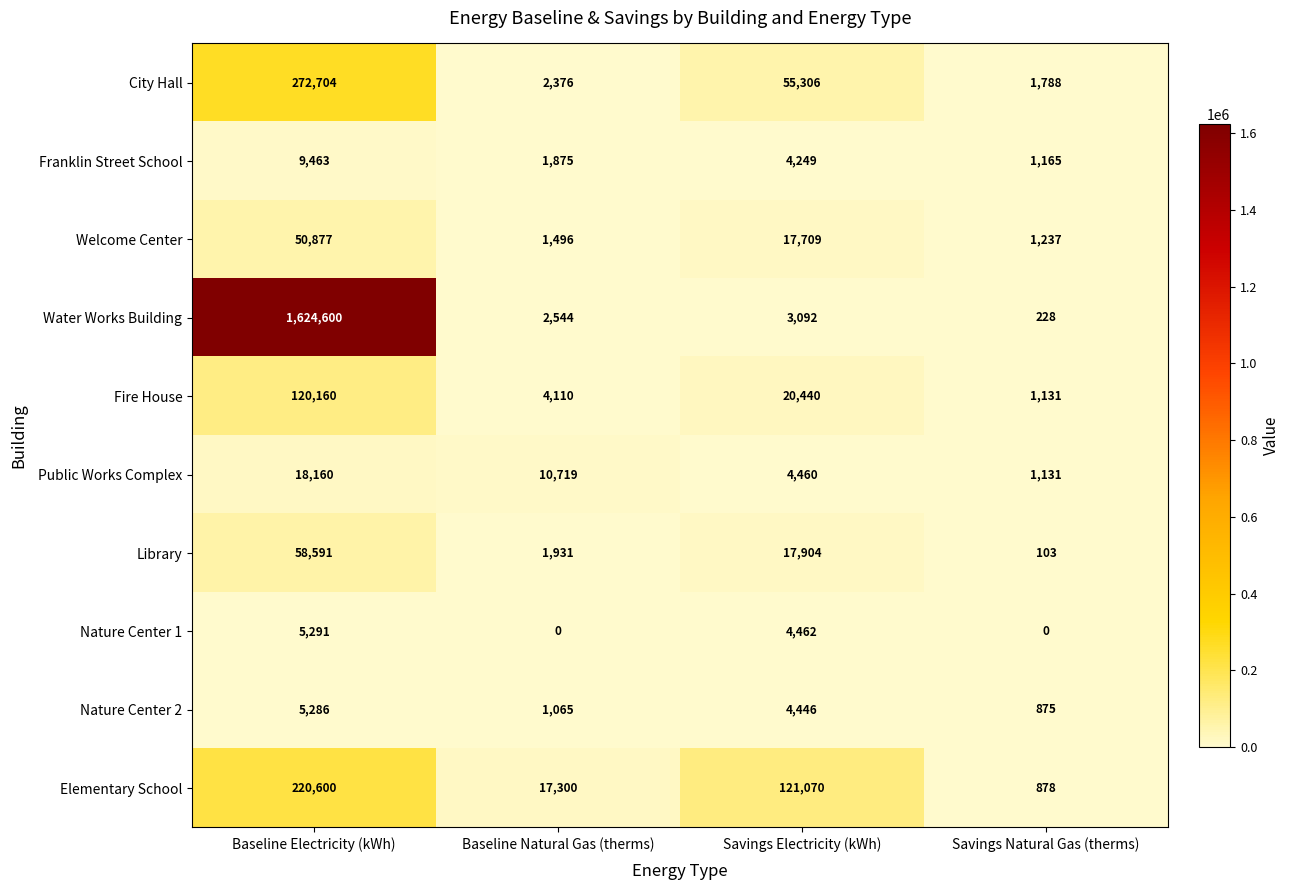

How many series are shown in this chart?

10